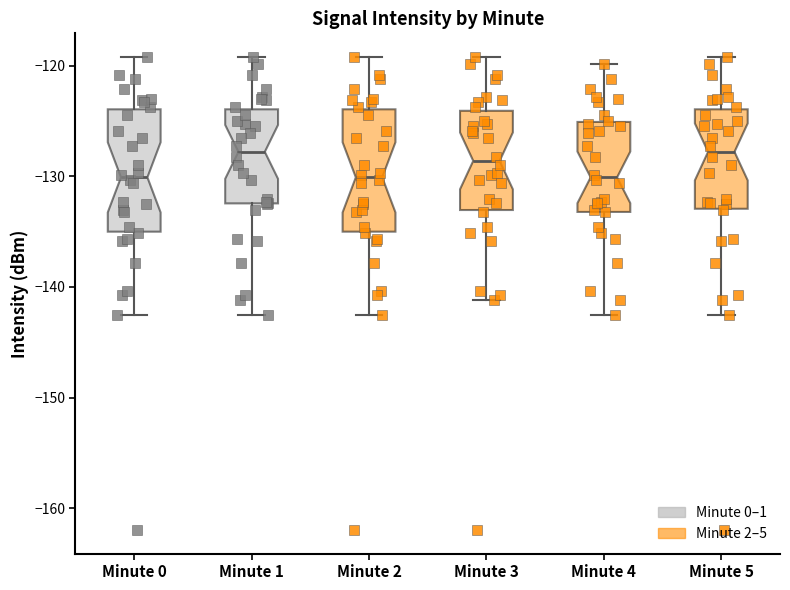

Where does the lower whisker of the box for Minute 3 end on the y-axis? The values are not printed on the chart, so give them approximately, as read against the axis.

-141